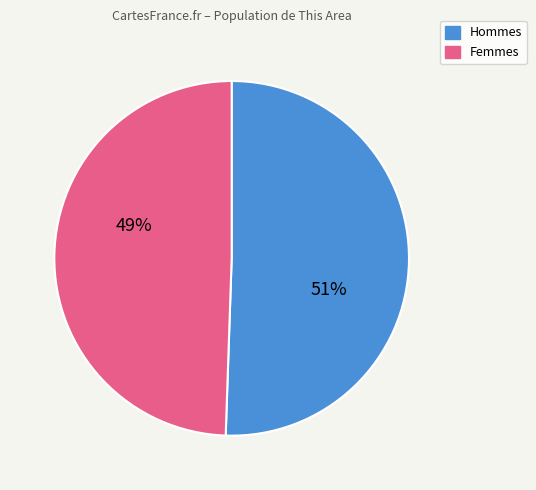

How many slices are in this pie chart?

2